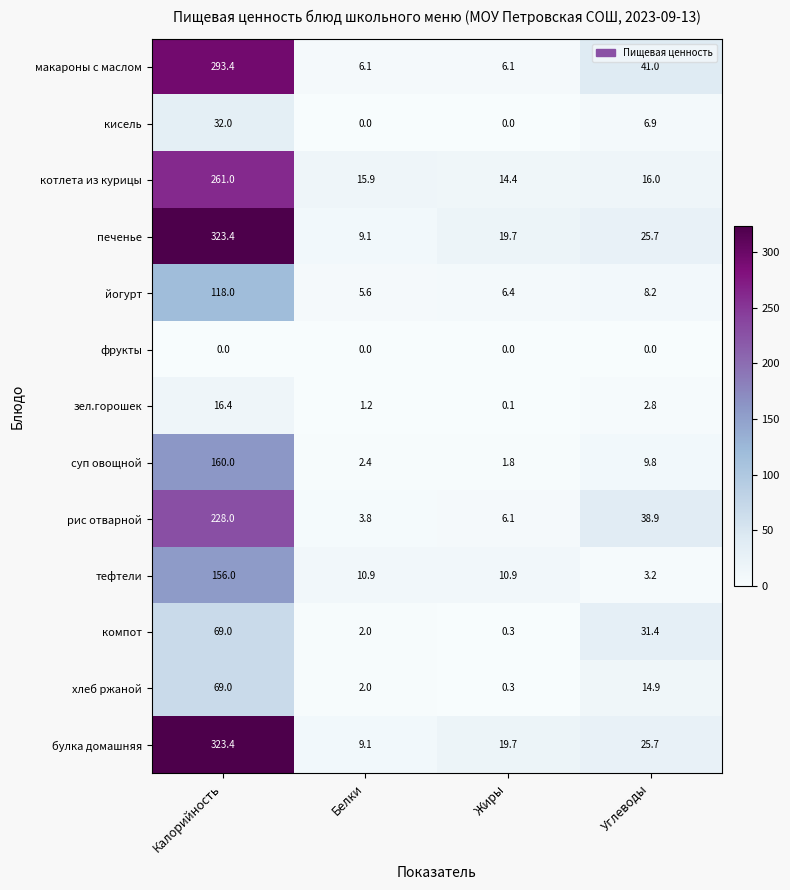

At which label is компот closest to 34?

Углеводы